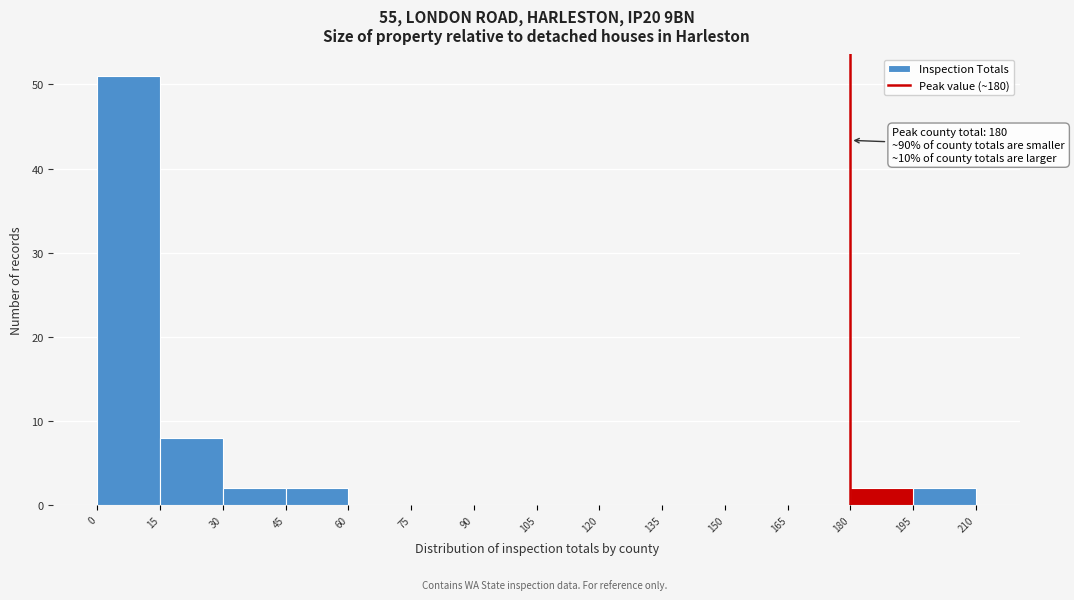

Over which range of the x-axis is the bar tallest?

0 to 15